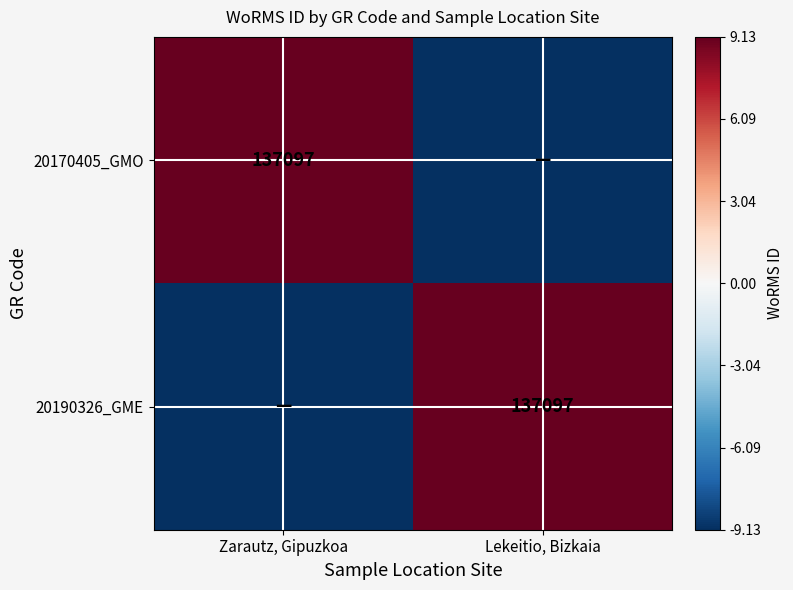

Is it true that 20170405_GMO equals -13.2 at Lekeitio, Bizkaia?

False